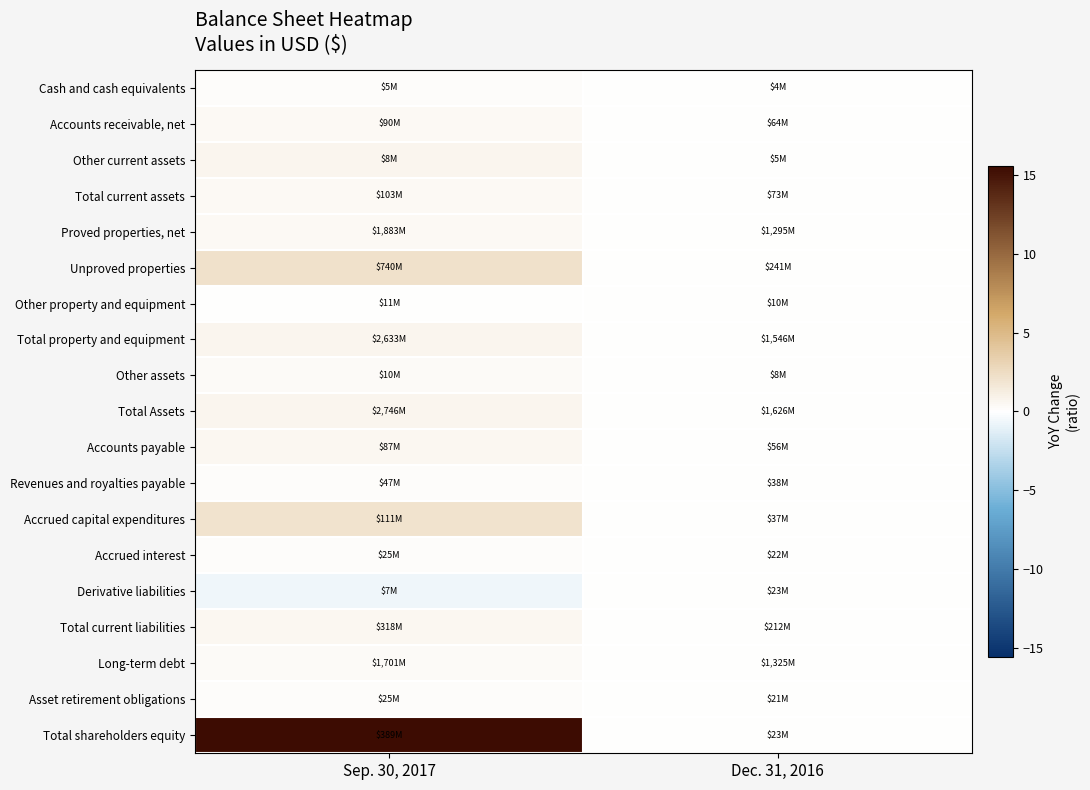

What is the total value across all series at Sep. 30, 2017?

24.8